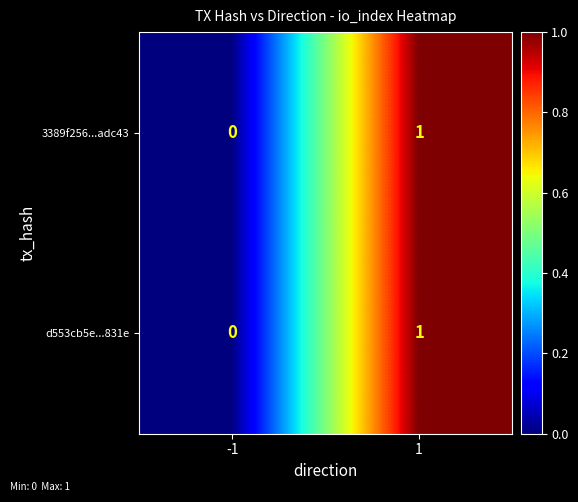

Is the value of 3389f256...adc43 at -1 greater than the value of d553cb5e...831e at 1?

No